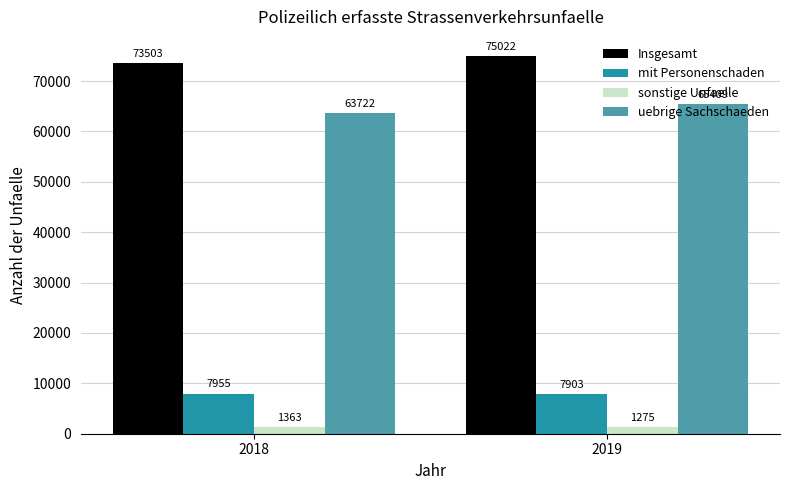

At which category is the sum across all series the highest?

2019